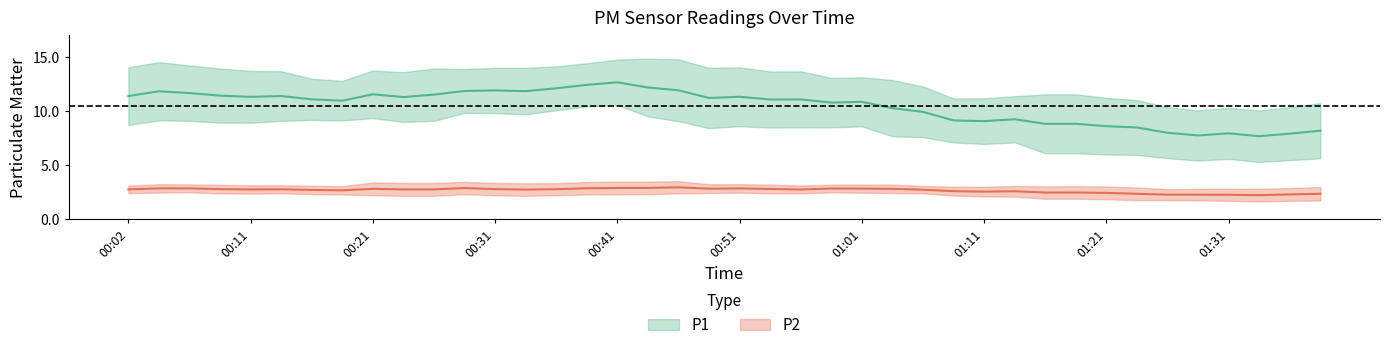

True or false: P2 and P1 cross at least once.

False